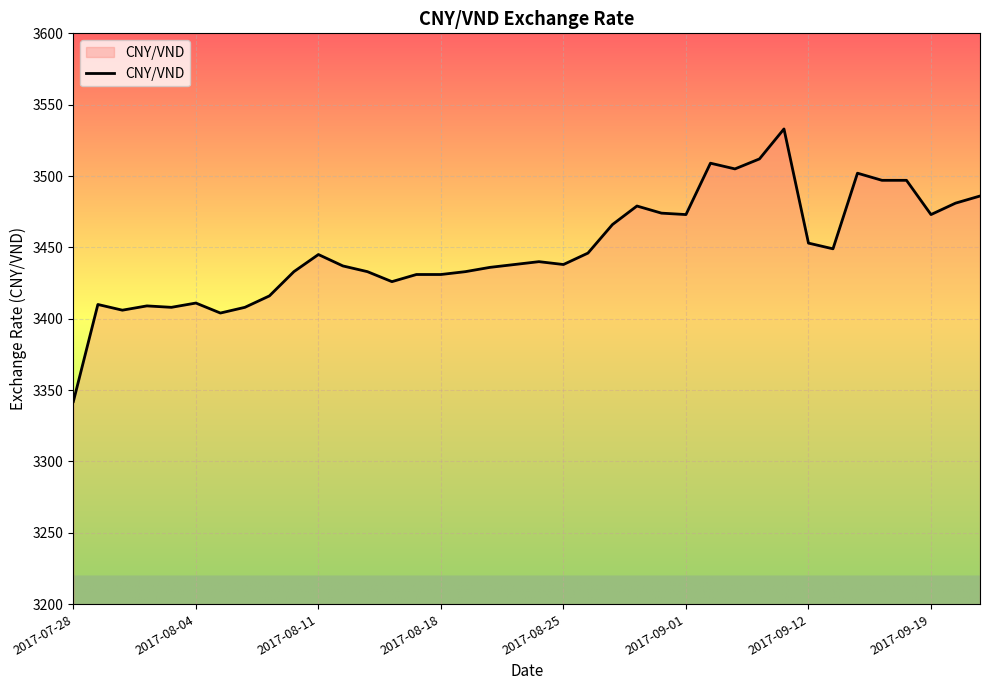

What is the difference between the maximum and minimum values?

191